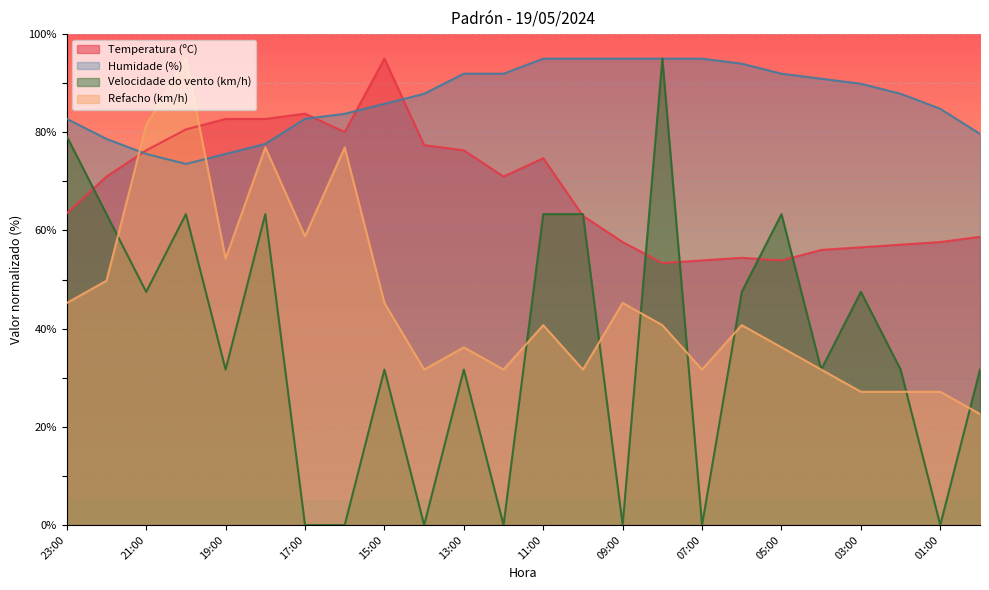

What is the label of the 14th point from the left?

10:00